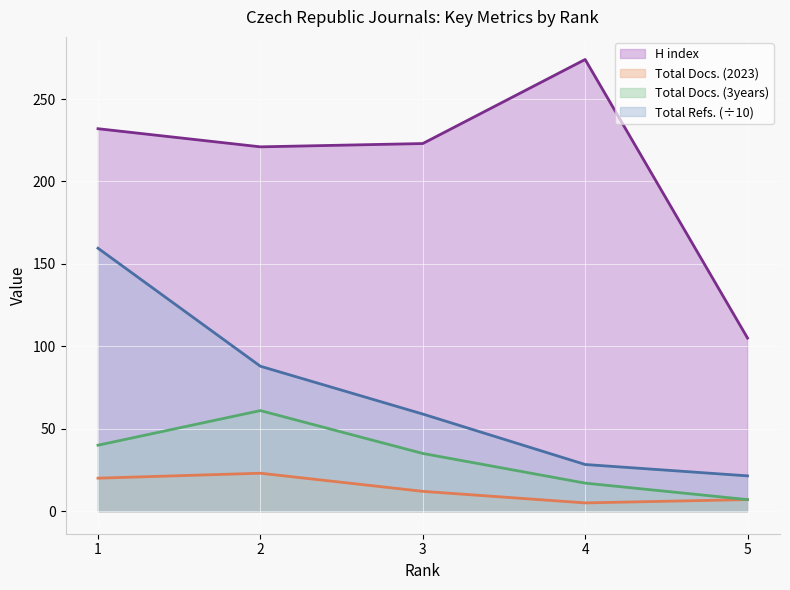

True or false: Total Docs. (3years) and H index intersect in this chart.

False